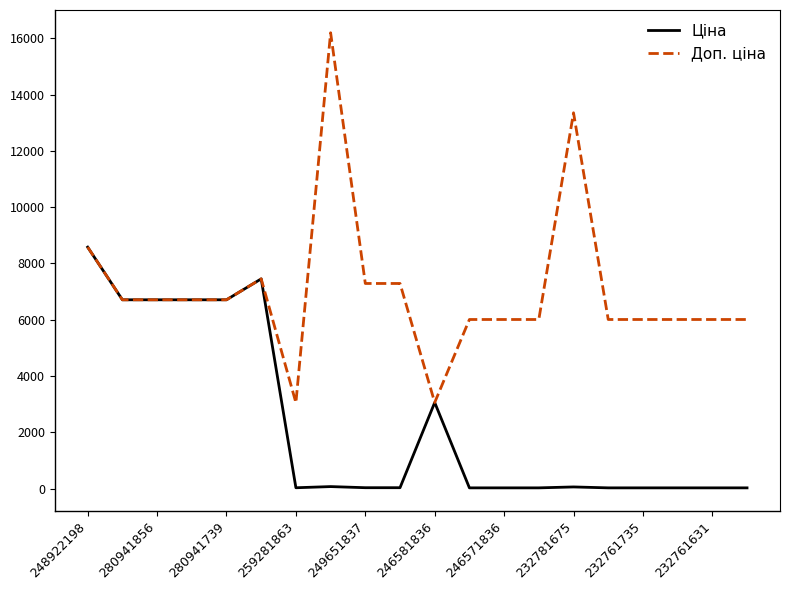

Which series has the widest spread of values?

Доп. ціна